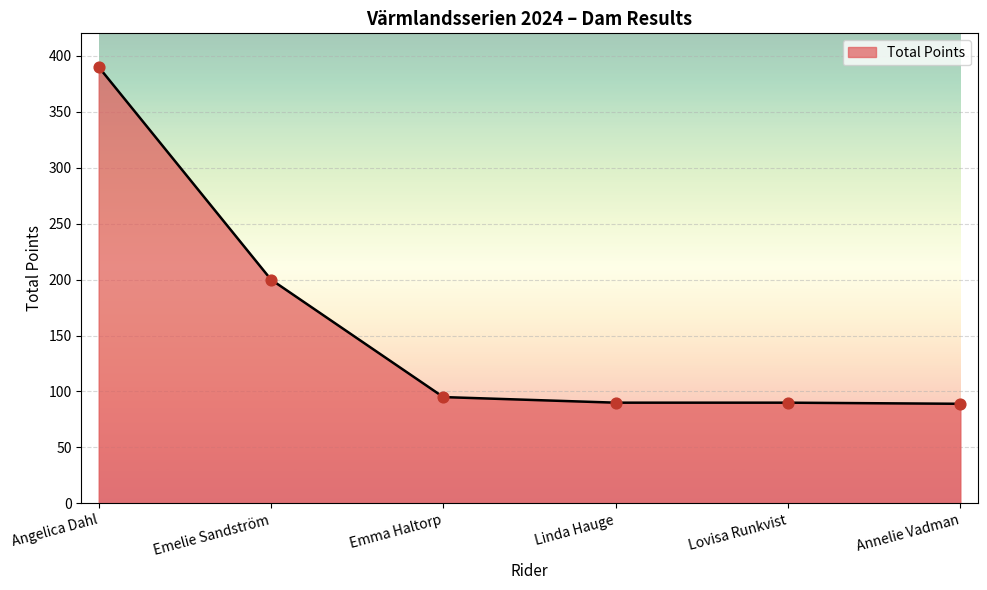

Which has a higher value, Angelica Dahl or Emelie Sandström?

Angelica Dahl